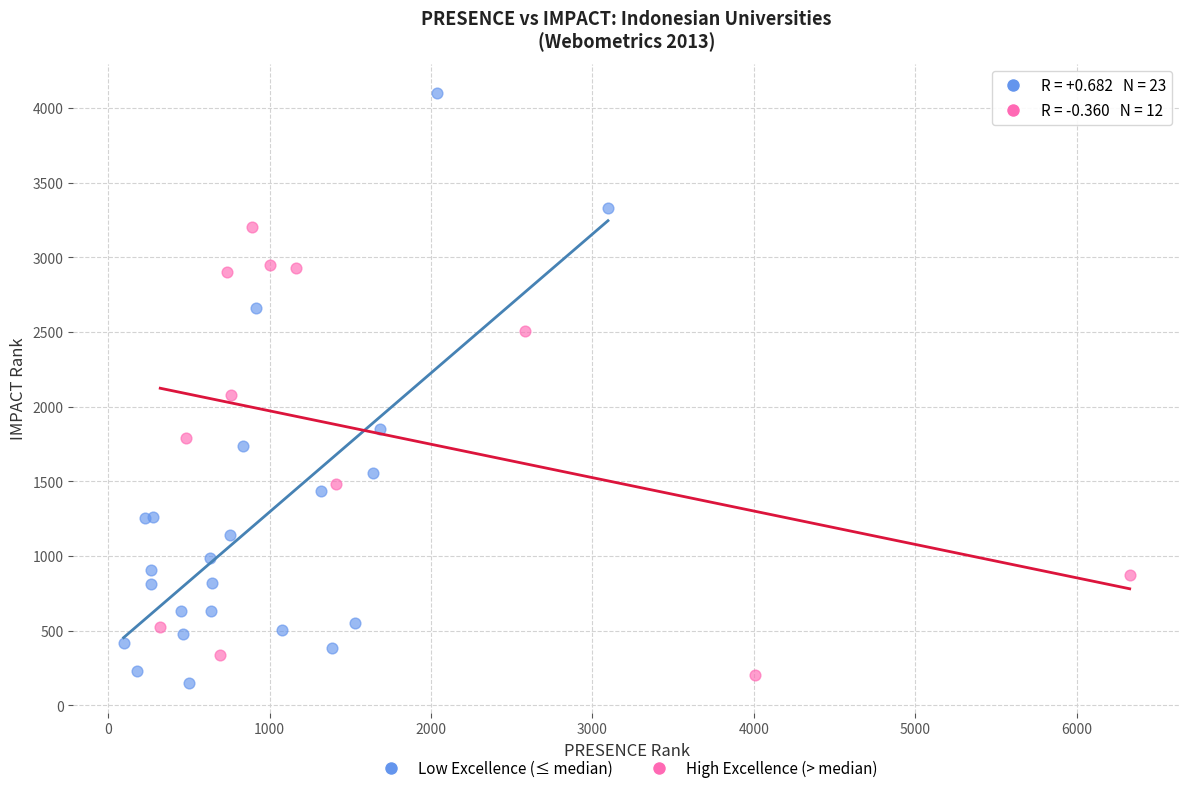

Which series has the widest spread of Y values?

Low Excellence (≤ median)